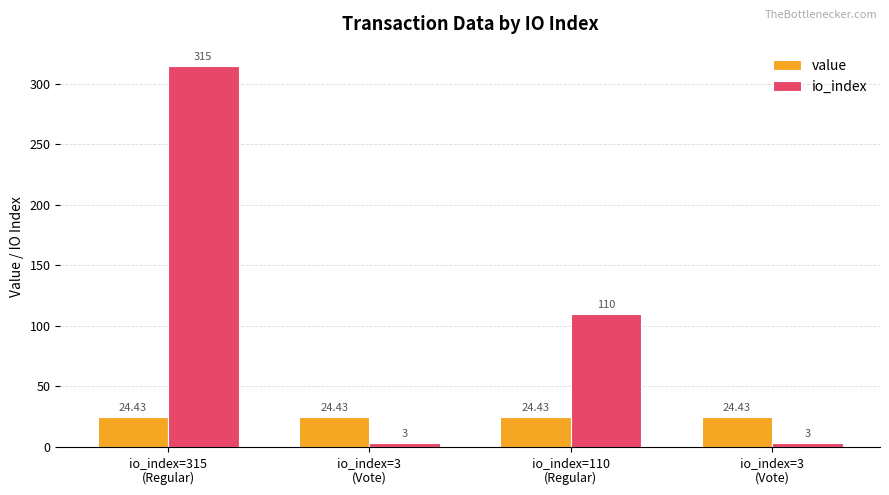

At which category is the sum across all series the highest?

io_index=315
(Regular)